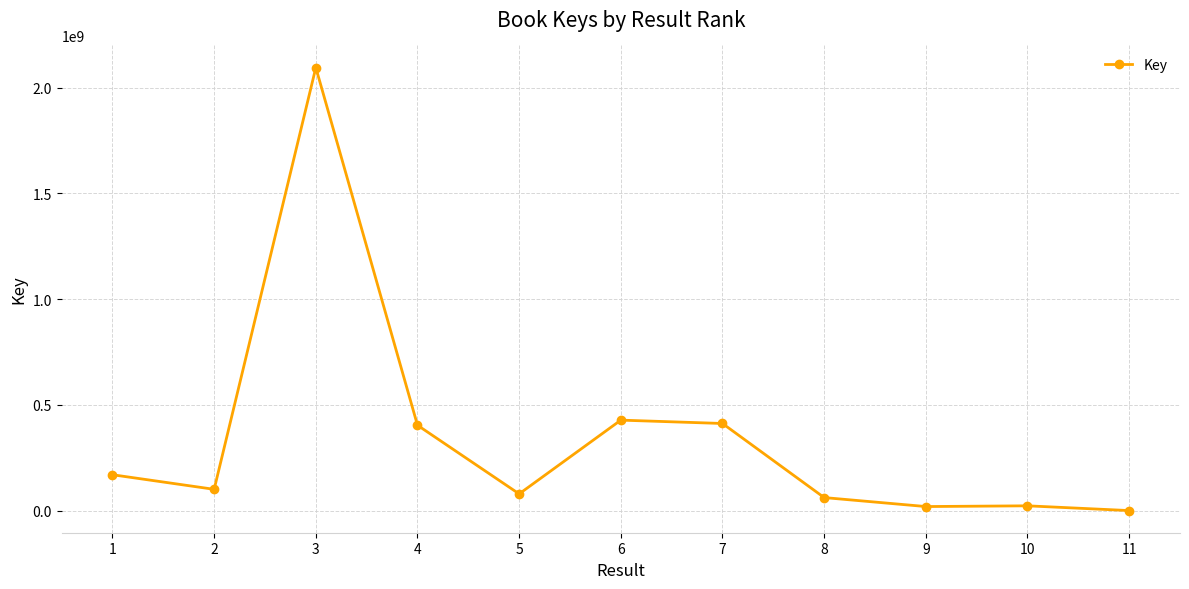

True or false: the data shows 31277322 at 2.

False